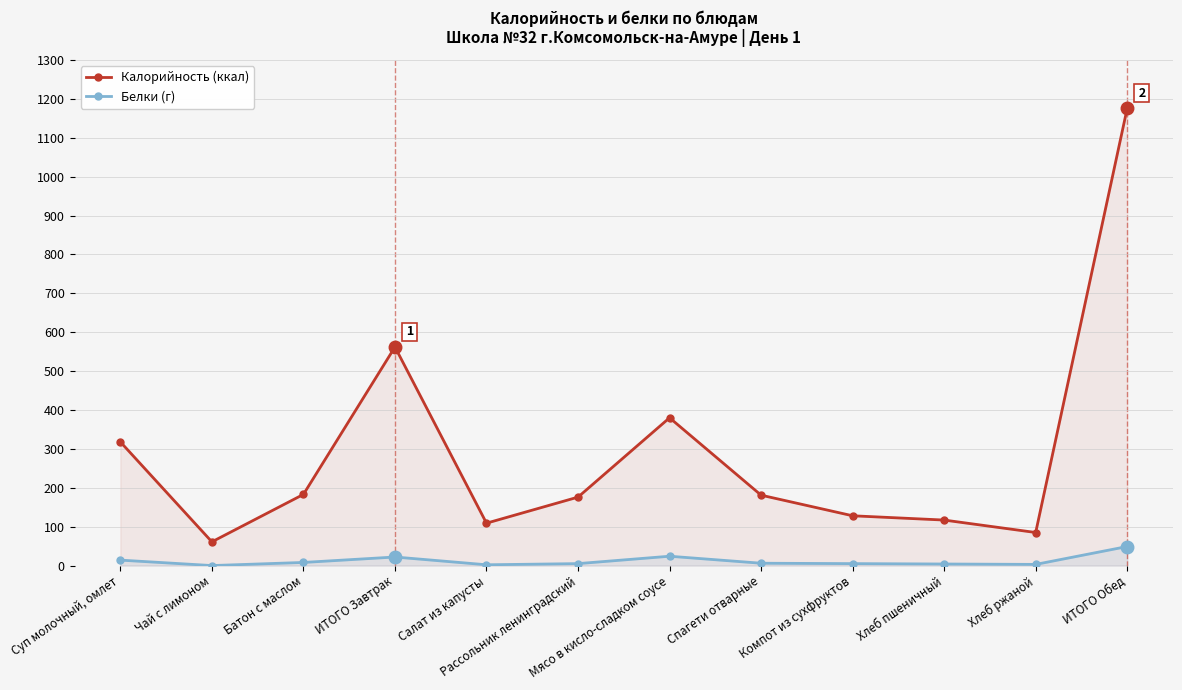

True or false: Калорийность (ккал) and Белки (г) cross at least once.

False